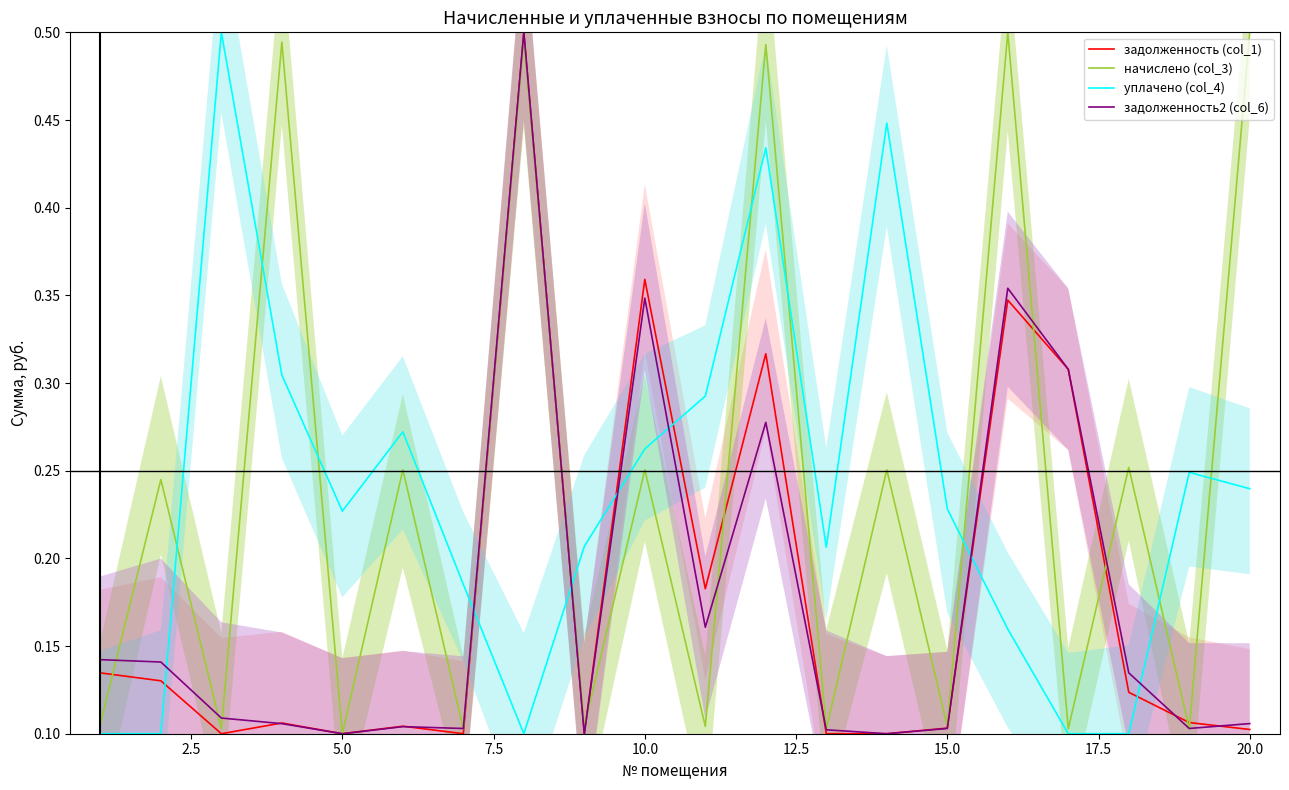

Is it true that задолженность (col_1) equals 0.1 at 15.0?

True